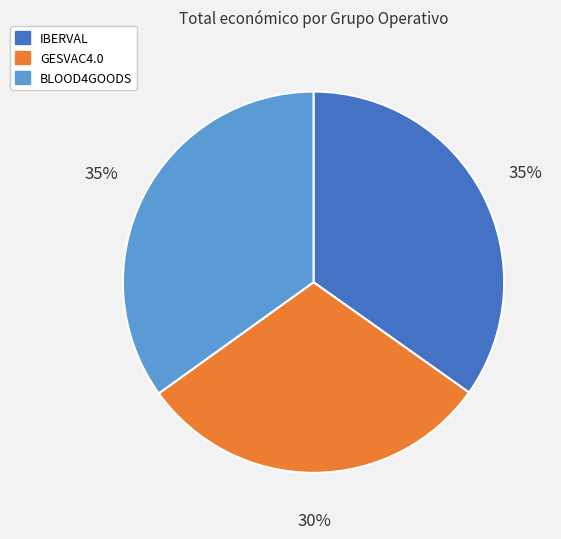

To the nearest percent, what percentage of the pie is BLOOD4GOODS?

35%